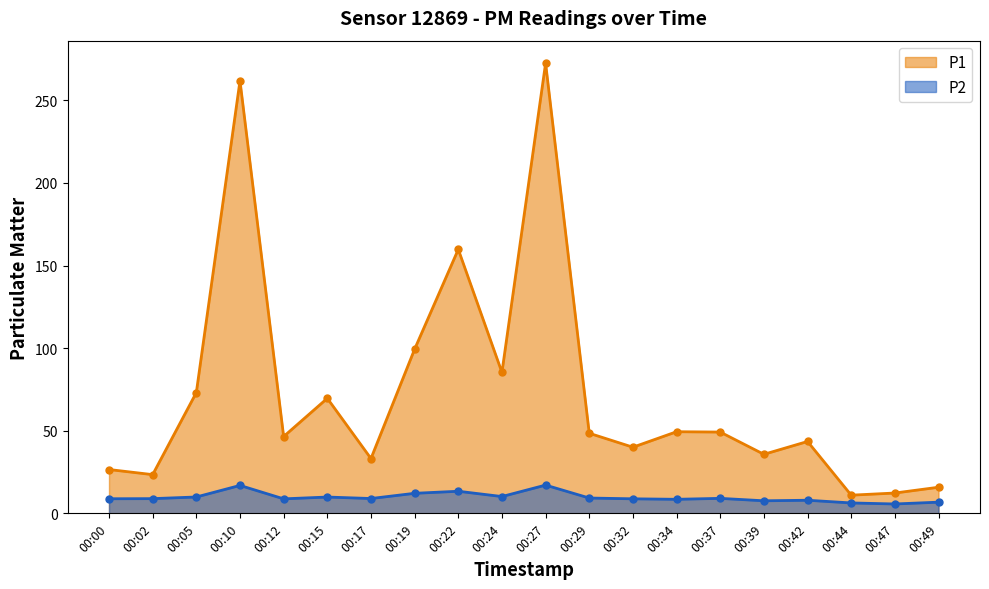

What is the total value across all series at 00:19?

111.5